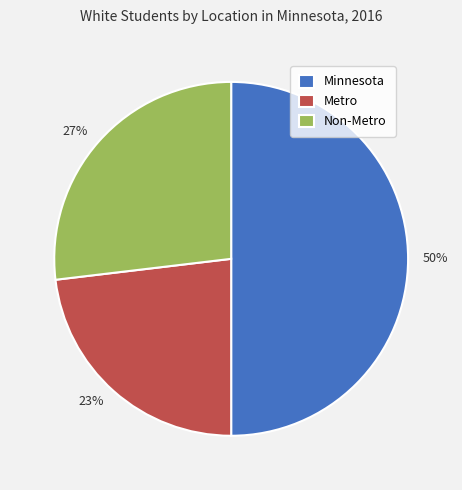

Rank the categories by value from highest to lowest.

Minnesota, Non-Metro, Metro